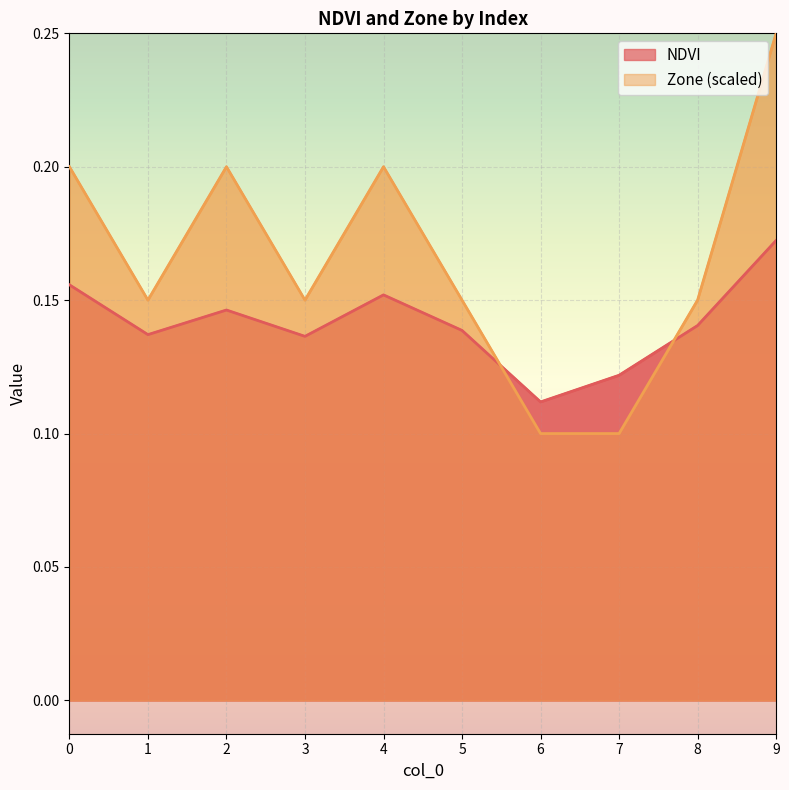

Count the number of data series in this chart.

2